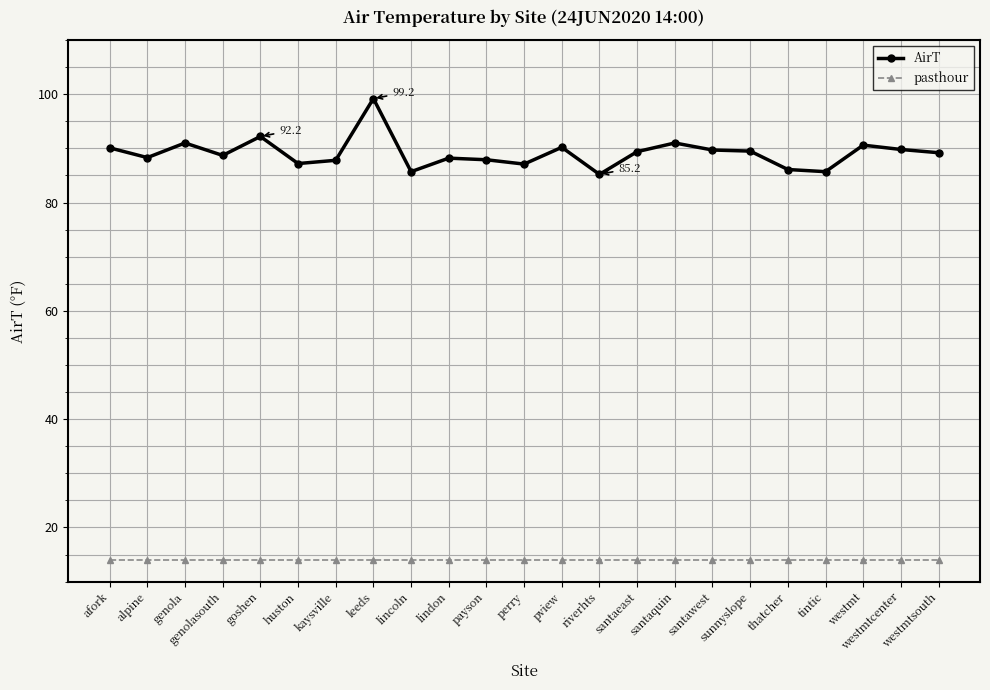

At which category is the sum across all series the highest?

leeds